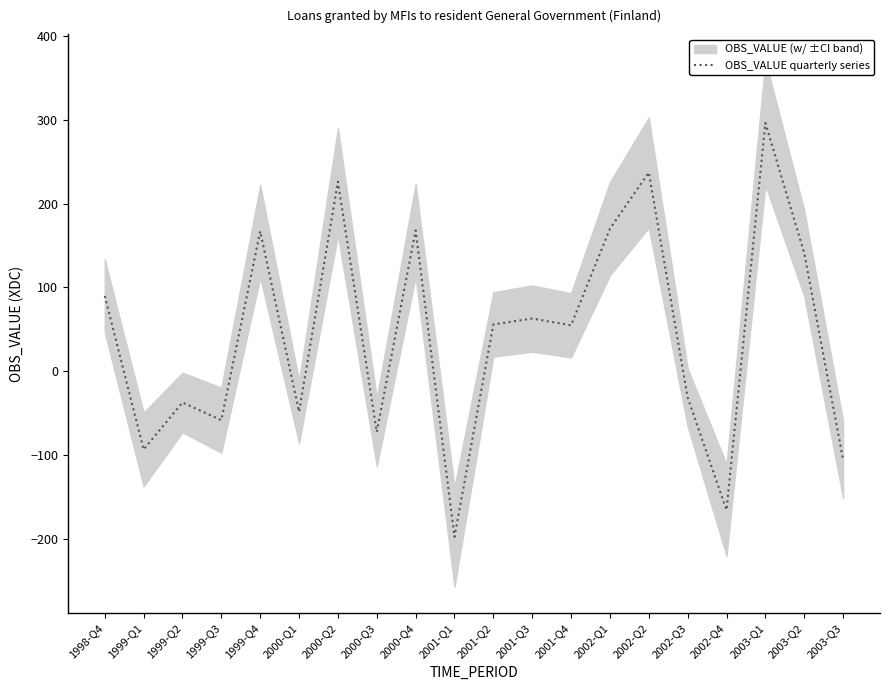

Is this an area chart (filled region under the line)?

No